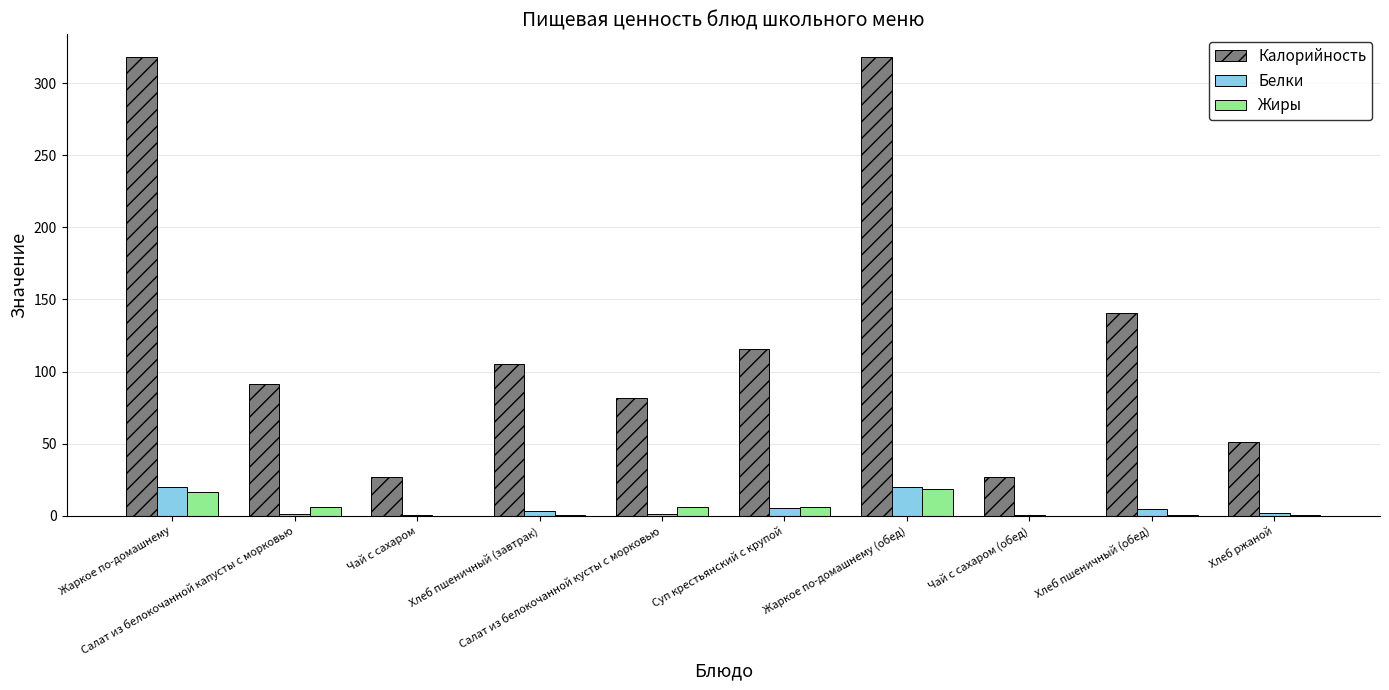

What is the total value across all series at Жаркое по-домашнему?

354.8